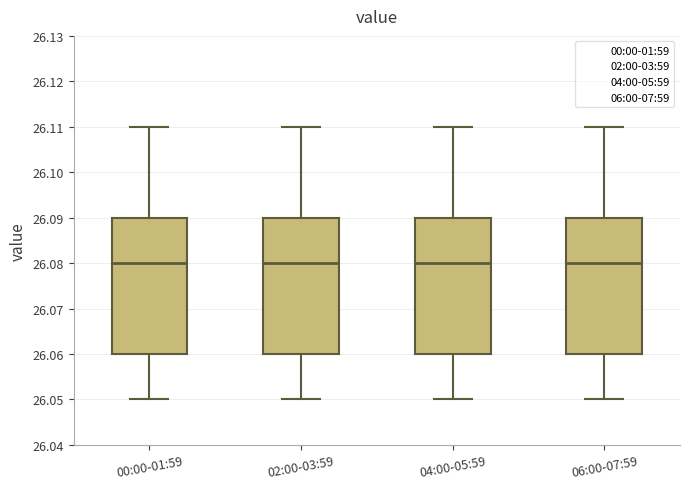

Where does the lower whisker of the box for 04:00-05:59 end on the y-axis? The values are not printed on the chart, so give them approximately, as read against the axis.

26.05